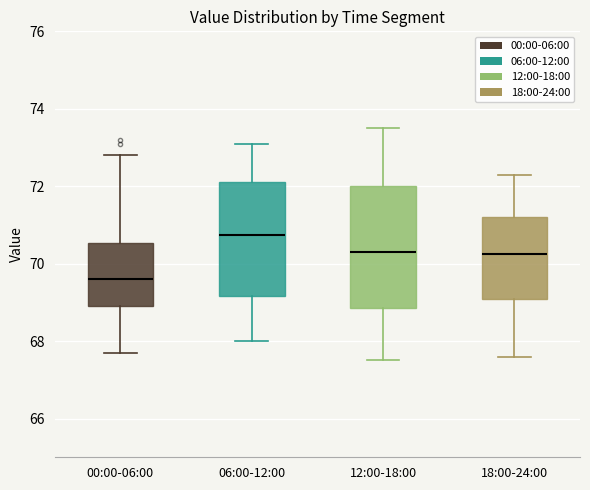

Reading left to right, read every box against the y-axis: the position of its median line, the range the box covers, and the ends of its whiskers. The values are not printed on the chart, so give them approximately, as read against the axis.

00:00-06:00: median 69.6, box 69.0 to 70.6, whiskers 67.8 to 72.8
06:00-12:00: median 70.8, box 69.2 to 72.2, whiskers 68.0 to 73.2
12:00-18:00: median 70.4, box 68.8 to 72.0, whiskers 67.6 to 73.6
18:00-24:00: median 70.2, box 69.0 to 71.2, whiskers 67.6 to 72.4